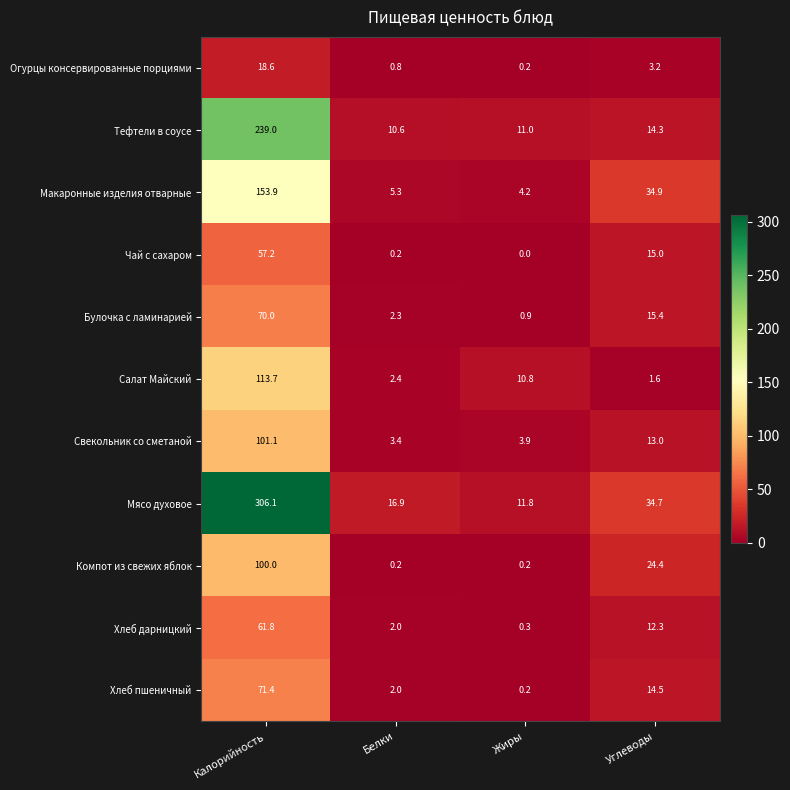

Is it true that Макаронные изделия отварные equals 9.3 at Углеводы?

False